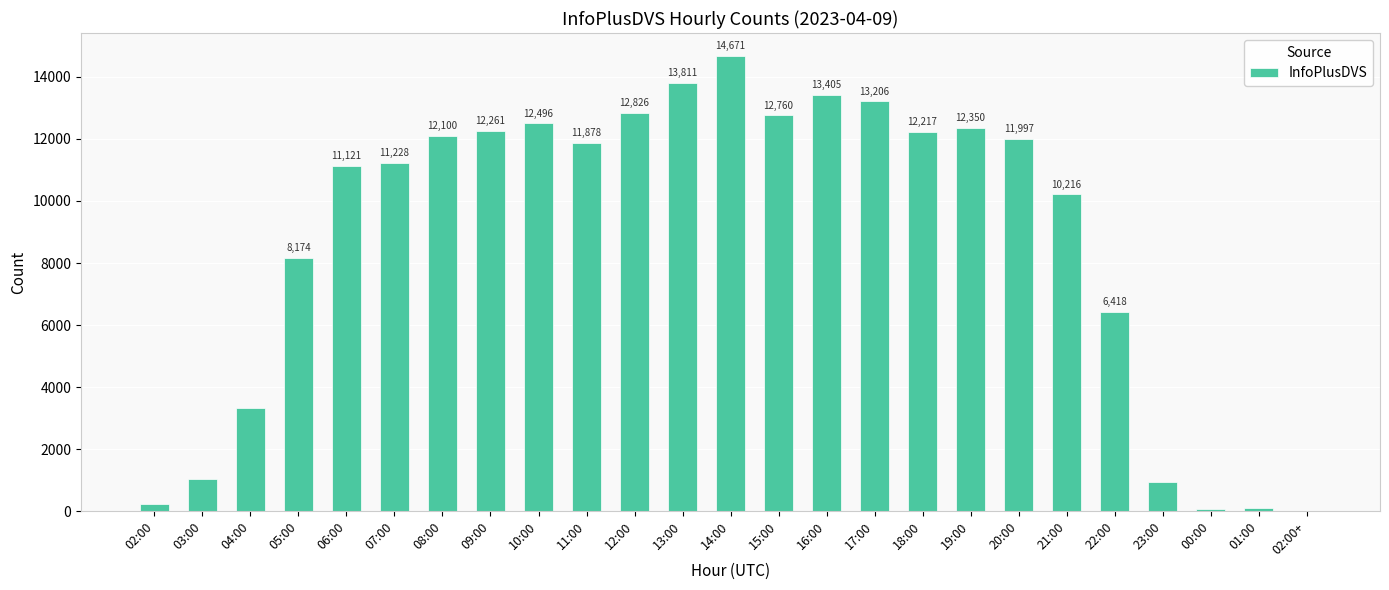

What is the ratio of the value at 15:00 to the value at 23:00?

13.5